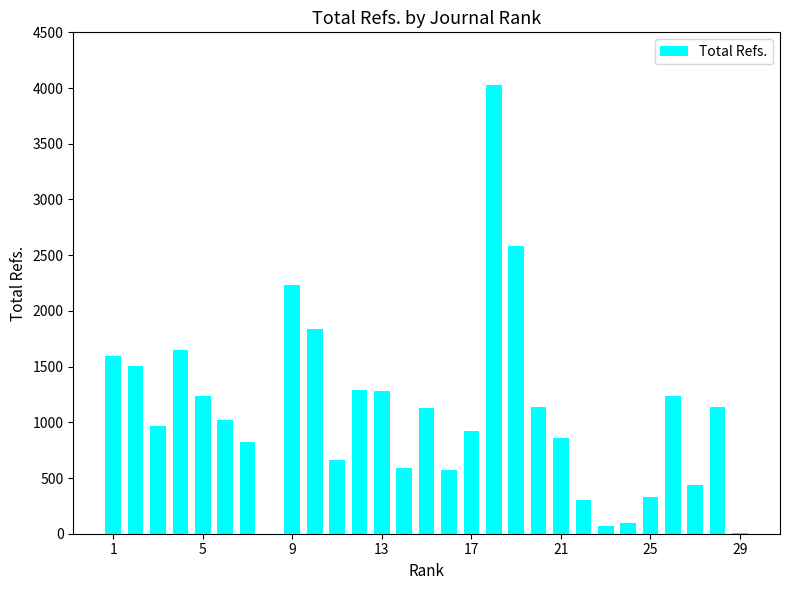

What is the sum of all values?

31533